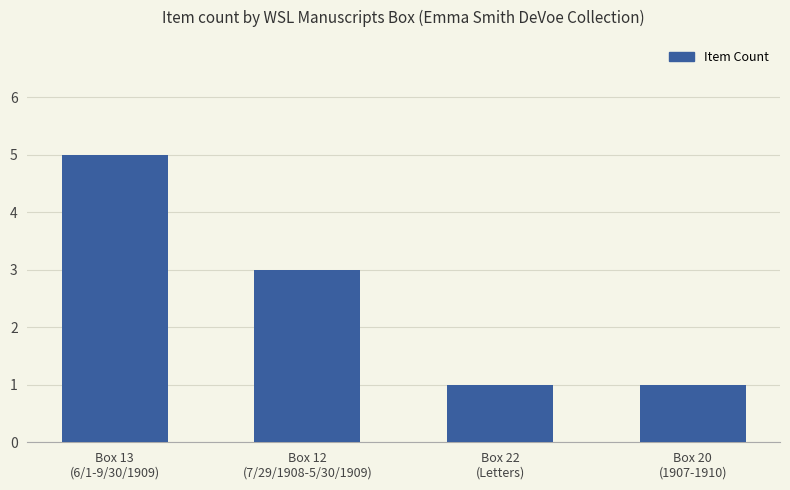

What is the minimum value shown in the chart?

1